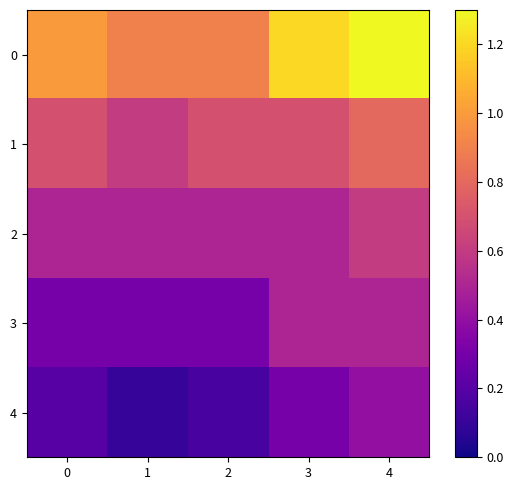

Rank the series by their average value, from lowest to highest.

4, 3, 2, 1, 0